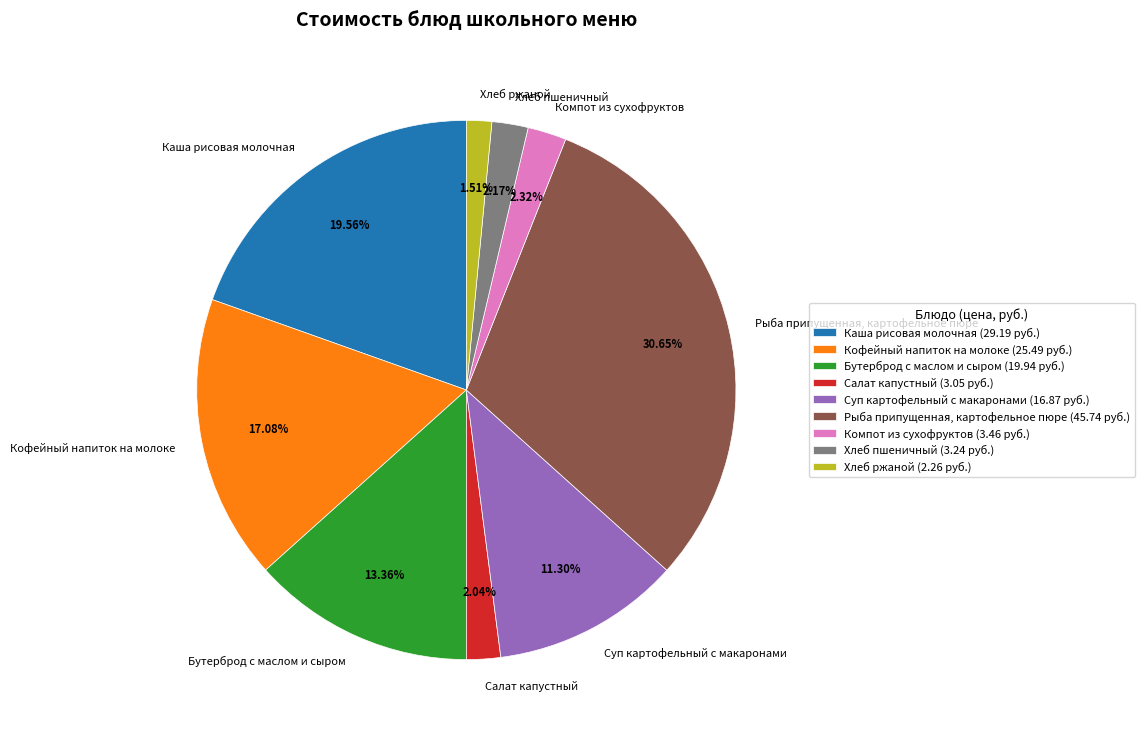

Is Салат капустный the majority of the pie?

No